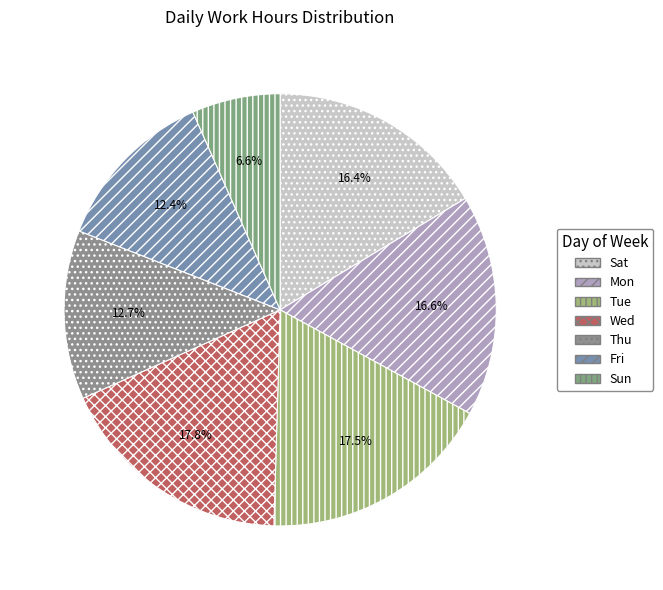

Count the number of slices in the pie.

7